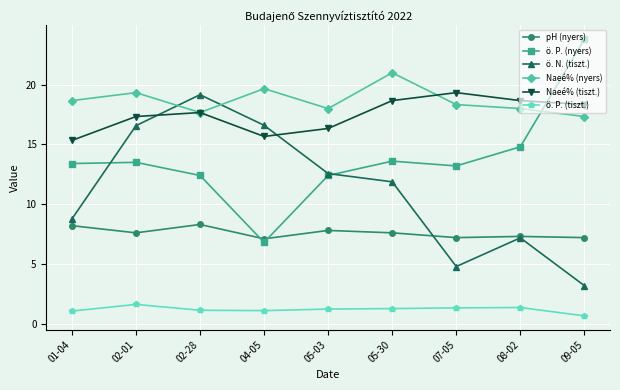

At which label does ö. P. (nyers) reach its minimum?

04-05